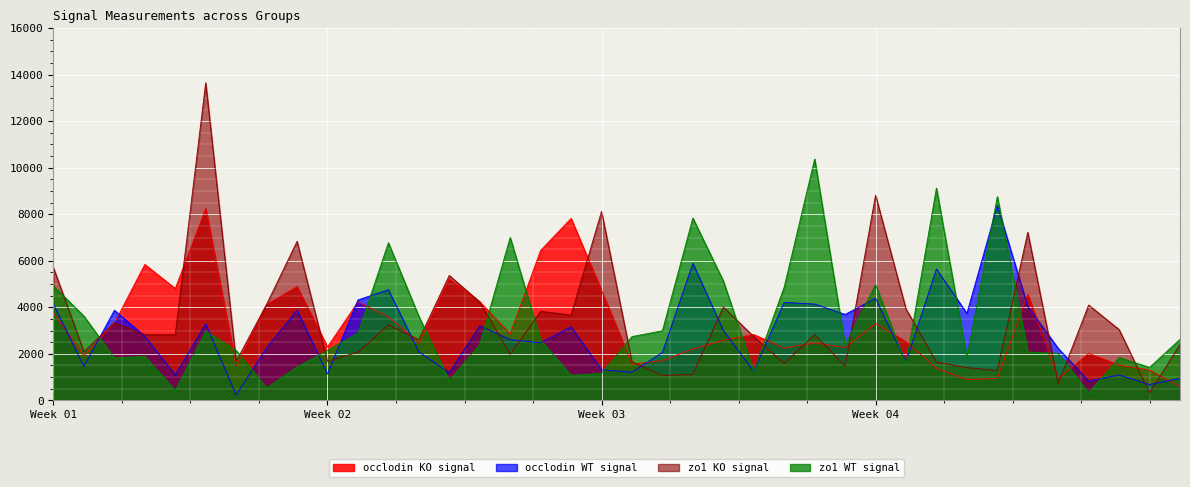

Which series has the largest total across all categories?

zo1 KO signal